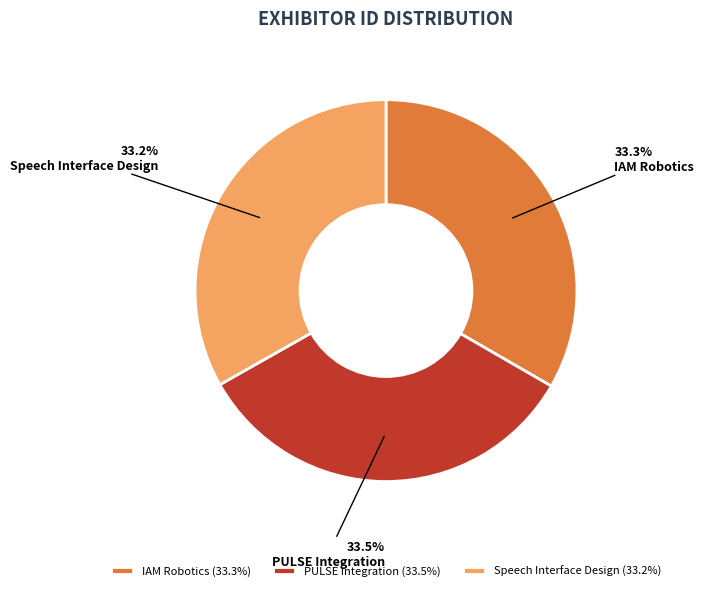

What is the ratio of the value at Speech Interface Design to the value at IAM Robotics?

1.0